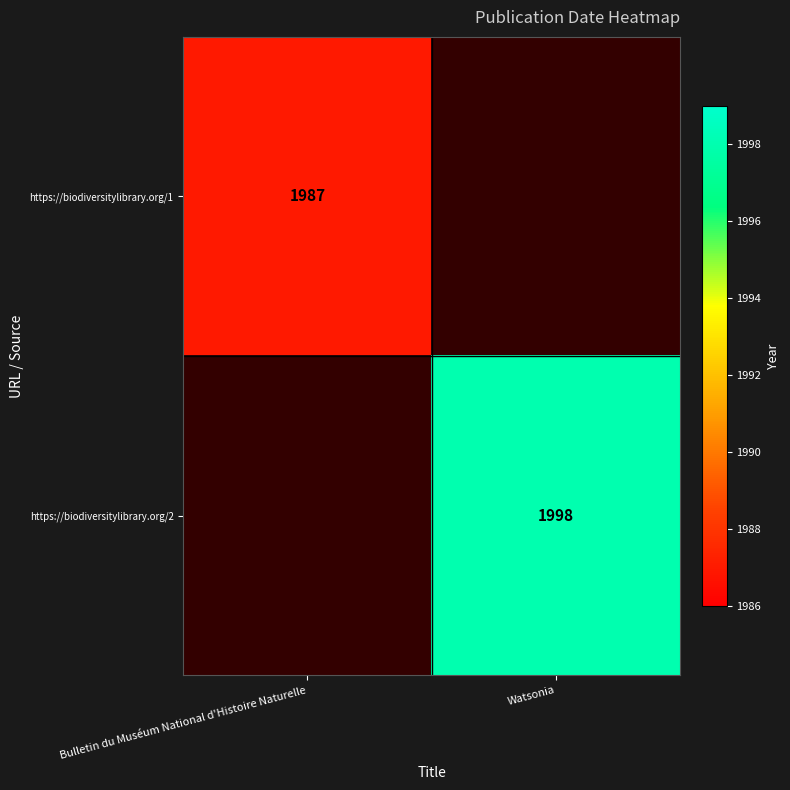

Is it true that https://biodiversitylibrary.org/1 equals 1987 at Bulletin du Muséum National d'Histoire Naturelle?

True